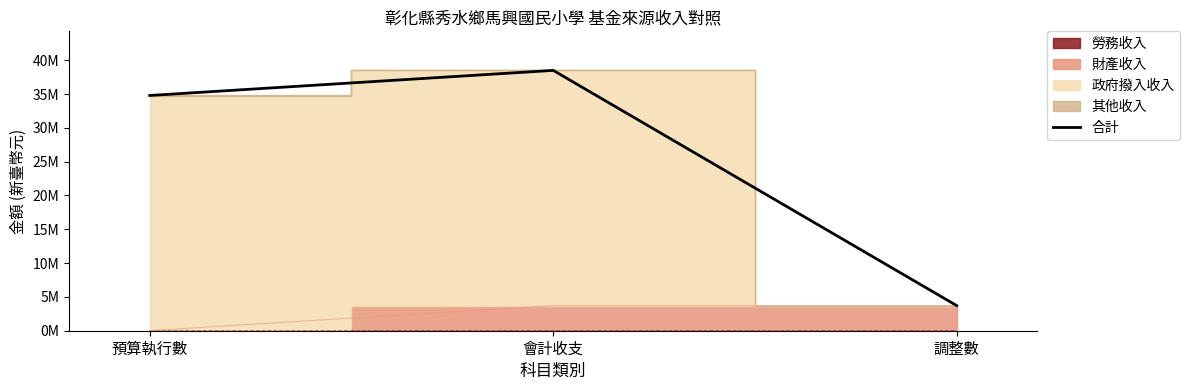

The value at 調整數 is 3709166. True or false?

True